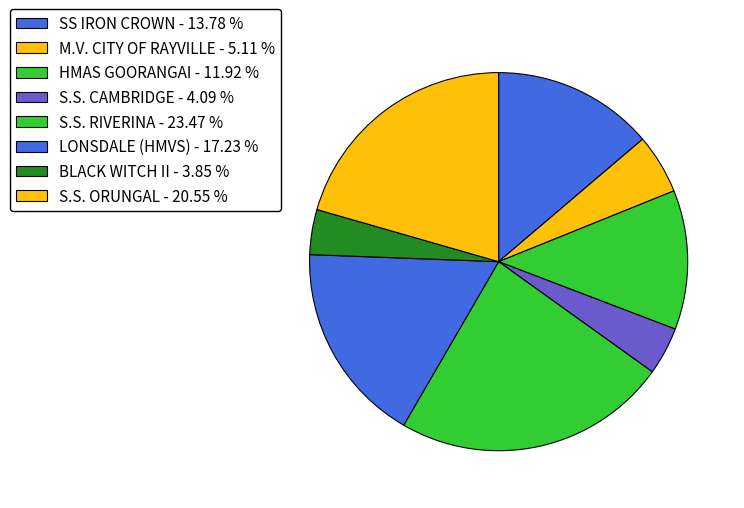

Does LONSDALE (HMVS) represent more than half of the total?

No